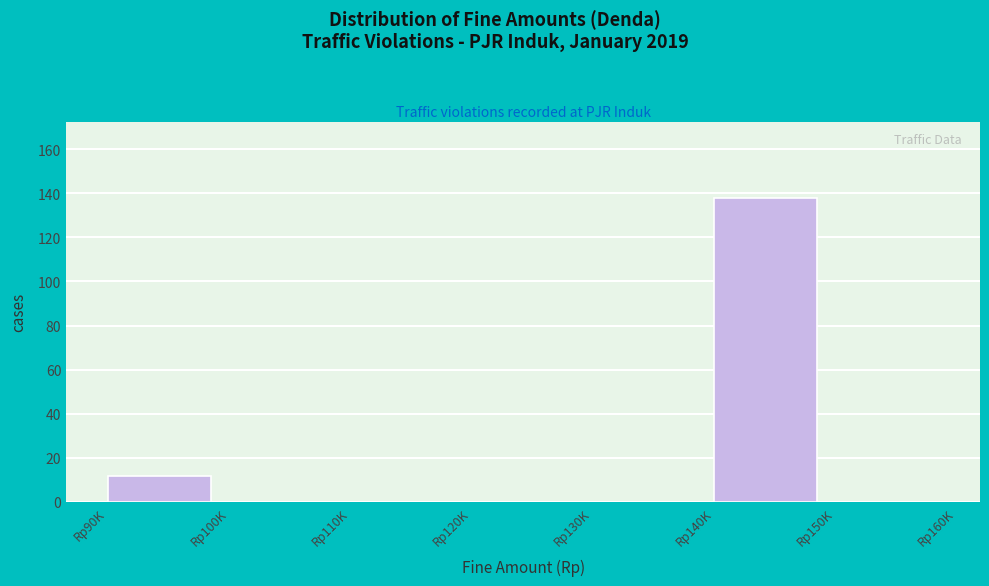

Reading left to right, list all the values displayed in this chart.

Rp90K=12	Rp100K=0	Rp110K=0	Rp120K=0	Rp130K=0	Rp140K=138	Rp150K=0